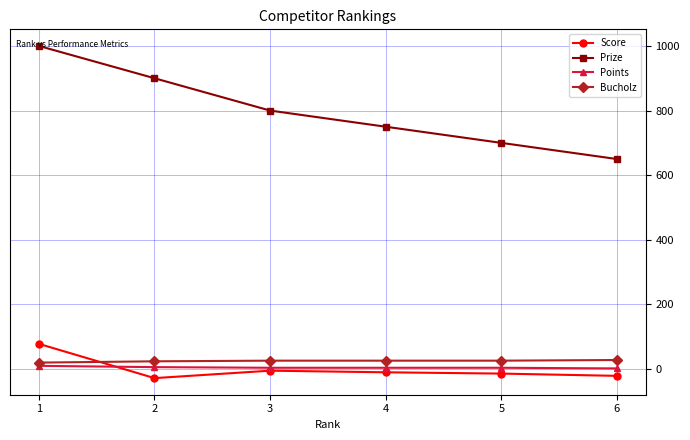

What is the average value of the Prize series?

800